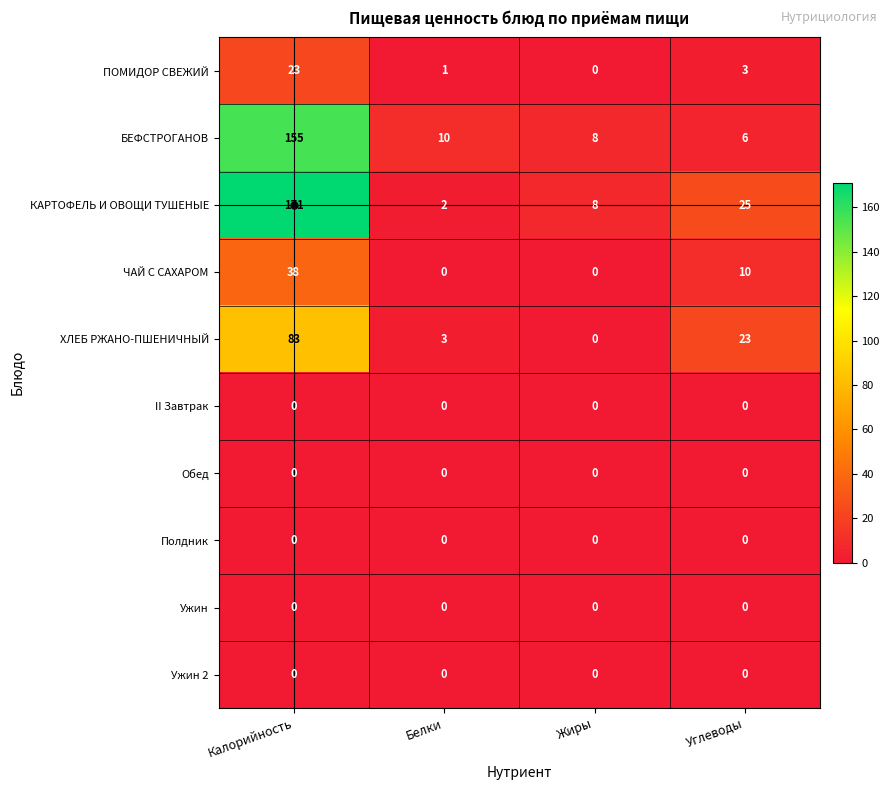

Is it true that Полдник equals 0 at Жиры?

True